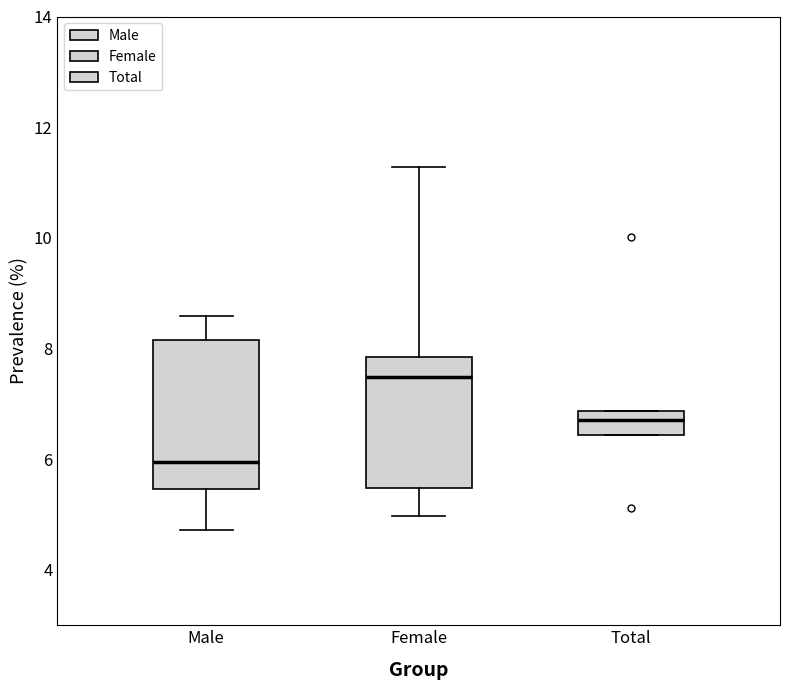

Reading left to right, transcribe this box plot: for each box, give where its median line is, the range the box spans, and where its two whiskers end, as read against the y-axis. The values are not printed on the chart, so give them approximately, as read against the axis.

Male: median 6.0, box 5.4 to 8.2, whiskers 4.8 to 8.6
Female: median 7.4, box 5.4 to 7.8, whiskers 5.0 to 11.2
Total: median 6.8 (inside the box), box 6.4 to 6.8, whiskers 6.4 to 6.8